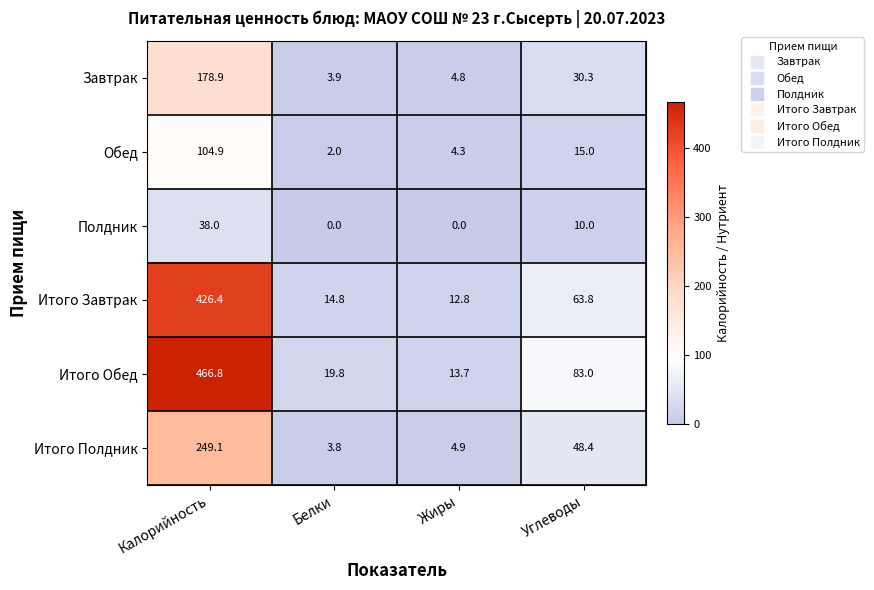

What is the spread (max minus min) of values at Калорийность?

428.8